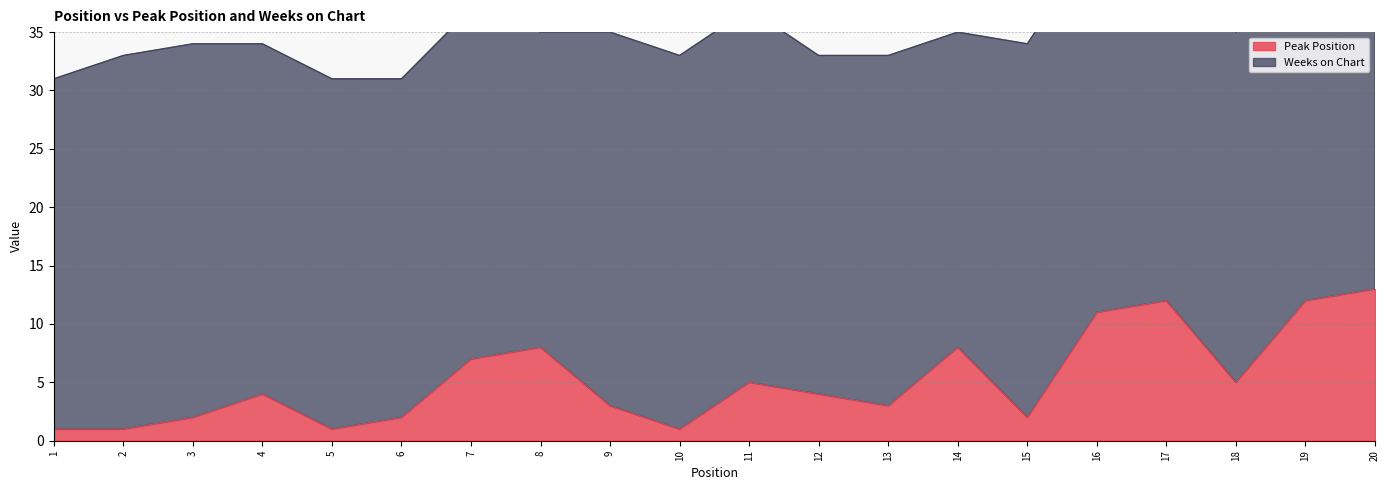

List the labels in order of value, smallest first.

1, 2, 5, 10, 3, 6, 15, 9, 13, 4, 12, 11, 18, 7, 8, 14, 16, 17, 19, 20